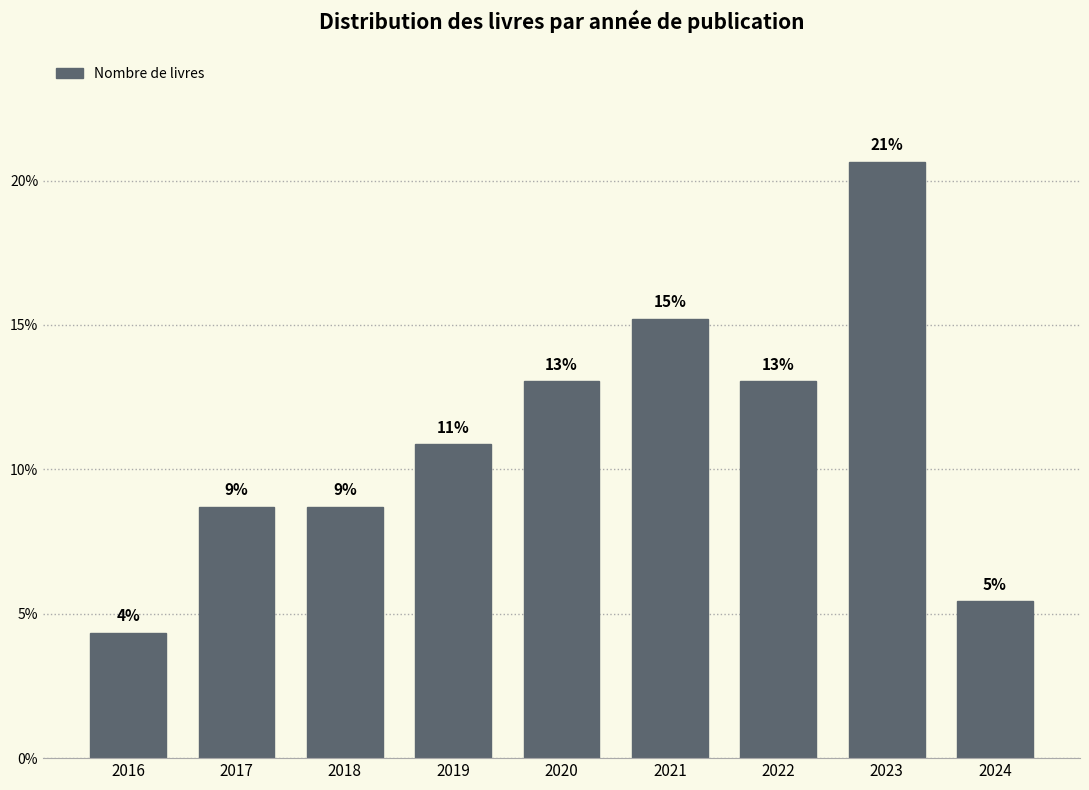

How many bars are there in total?

9